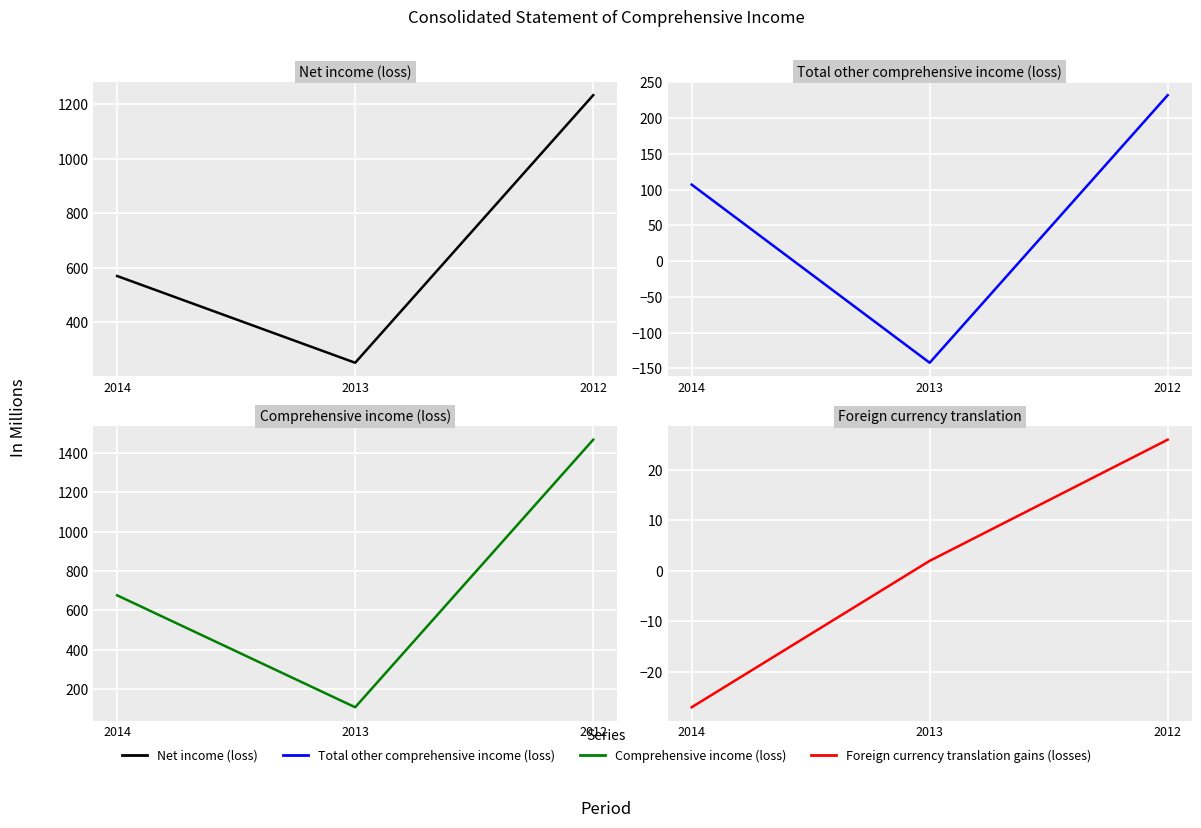

List the labels in order of Foreign currency translation gains (losses) value, largest first.

2012, 2013, 2014